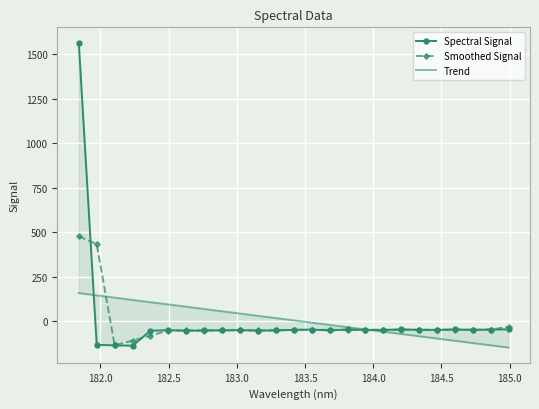

True or false: Smoothed Signal has more than 2 points higher than both neighbors.

True